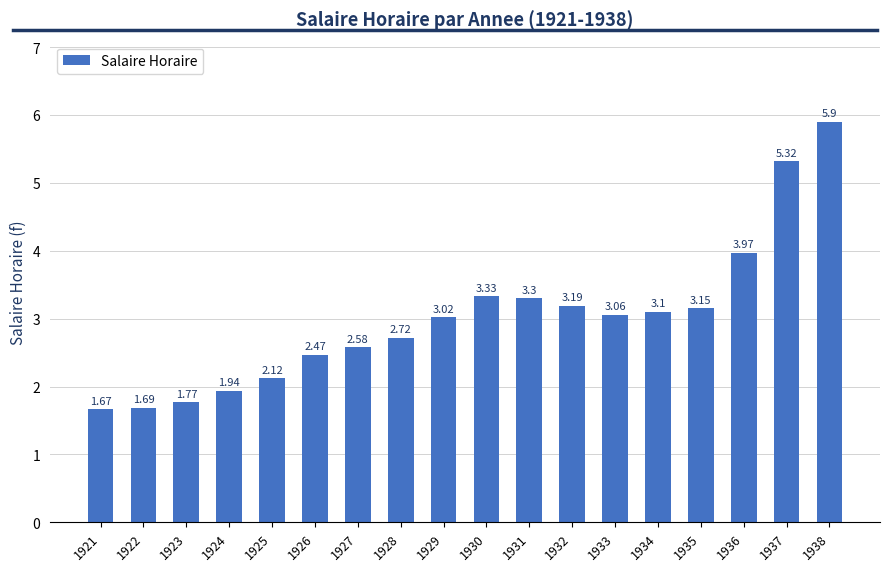

What is the sum of the values at 1929 and 1936?

7.0